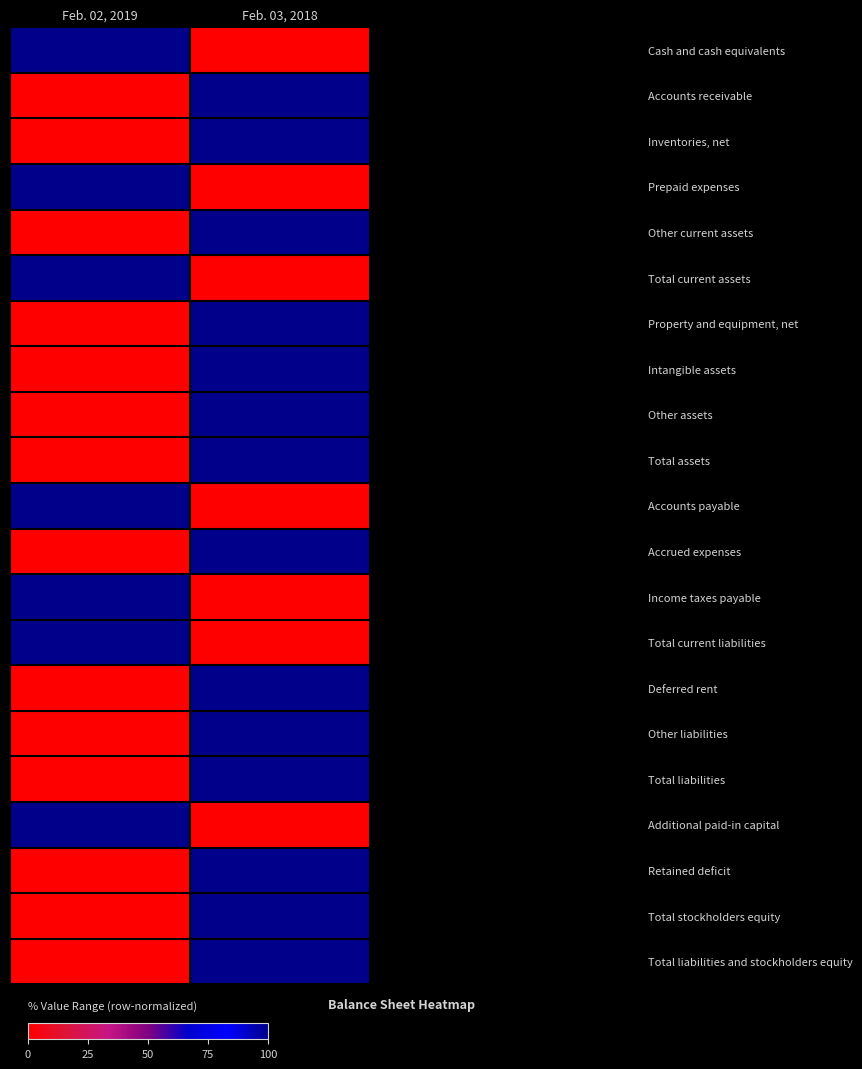

Reading left to right, list all the values displayed in this chart.

Cash and cash equivalents: Feb. 02, 2019=1	Feb. 03, 2018=0
Accounts receivable: Feb. 02, 2019=0	Feb. 03, 2018=1
Inventories, net: Feb. 02, 2019=0	Feb. 03, 2018=1
Prepaid expenses: Feb. 02, 2019=1	Feb. 03, 2018=0
Other current assets: Feb. 02, 2019=0	Feb. 03, 2018=1
Total current assets: Feb. 02, 2019=1	Feb. 03, 2018=0
Property and equipment, net: Feb. 02, 2019=0	Feb. 03, 2018=1
Intangible assets: Feb. 02, 2019=0	Feb. 03, 2018=1
Other assets: Feb. 02, 2019=0	Feb. 03, 2018=1
Total assets: Feb. 02, 2019=0	Feb. 03, 2018=1
Accounts payable: Feb. 02, 2019=1	Feb. 03, 2018=0
Accrued expenses: Feb. 02, 2019=0	Feb. 03, 2018=1
Income taxes payable: Feb. 02, 2019=1	Feb. 03, 2018=0
Total current liabilities: Feb. 02, 2019=1	Feb. 03, 2018=0
Deferred rent: Feb. 02, 2019=0	Feb. 03, 2018=1
Other liabilities: Feb. 02, 2019=0	Feb. 03, 2018=1
Total liabilities: Feb. 02, 2019=0	Feb. 03, 2018=1
Additional paid-in capital: Feb. 02, 2019=1	Feb. 03, 2018=0
Retained deficit: Feb. 02, 2019=0	Feb. 03, 2018=1
Total stockholders equity: Feb. 02, 2019=0	Feb. 03, 2018=1
Total liabilities and stockholders equity: Feb. 02, 2019=0	Feb. 03, 2018=1